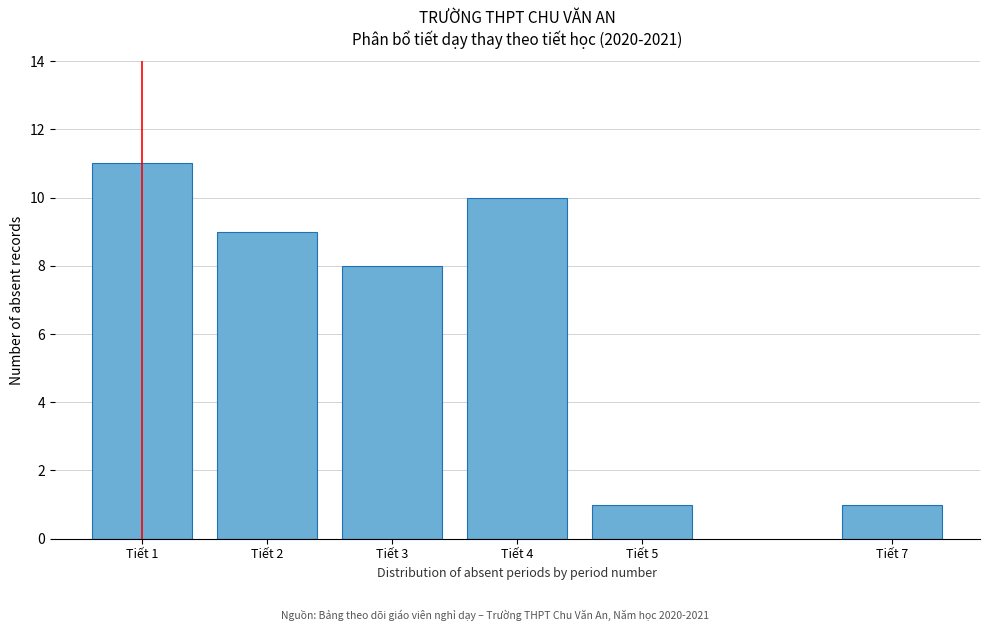

Reading left to right, list all the values displayed in this chart.

Tiết 1=11	Tiết 2=9	Tiết 3=8	Tiết 4=10	Tiết 5=1	Tiết 7=1